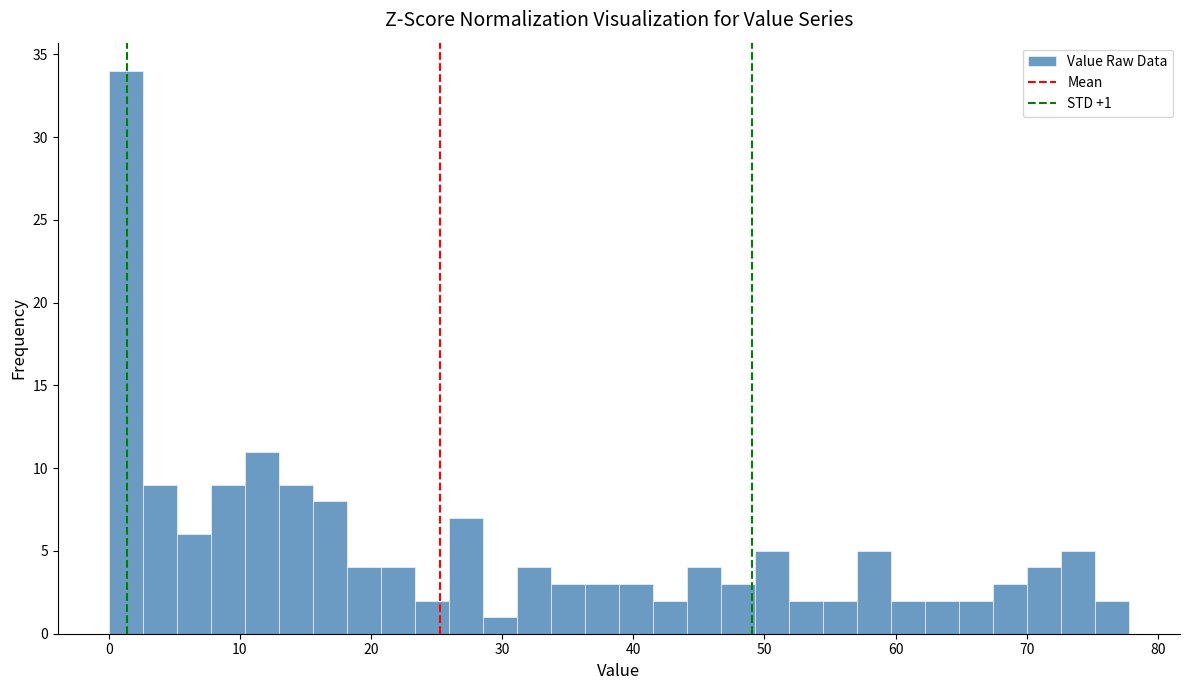

Around what value on the x-axis is the tallest bar? Give the approximate position of its centre, as read against the axis.

1